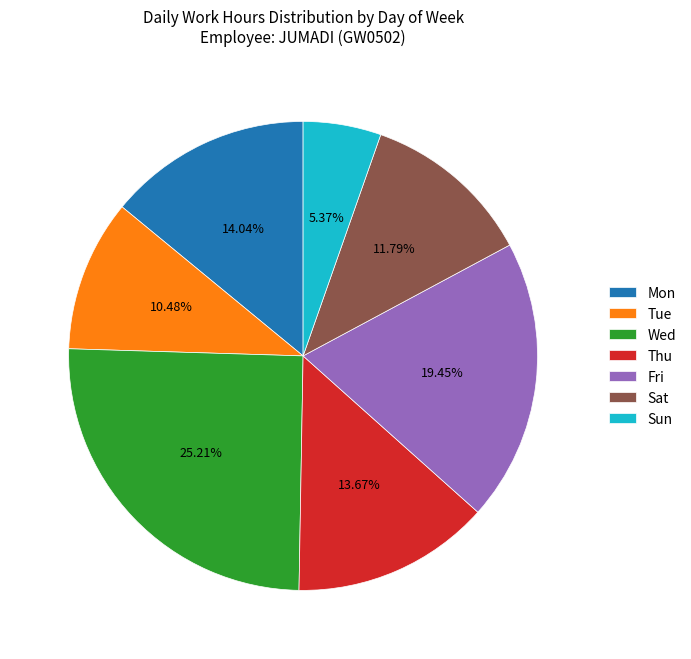

Combined, do Tue and Mon account for over 50%?

No